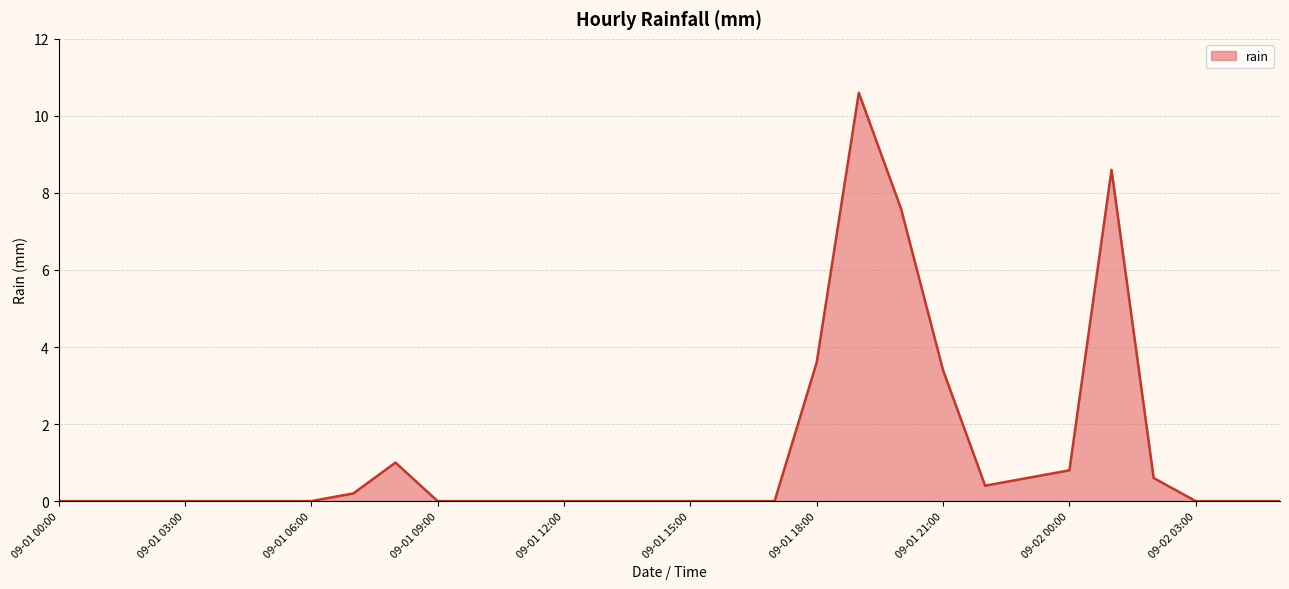

What is the greatest value displayed?

10.6